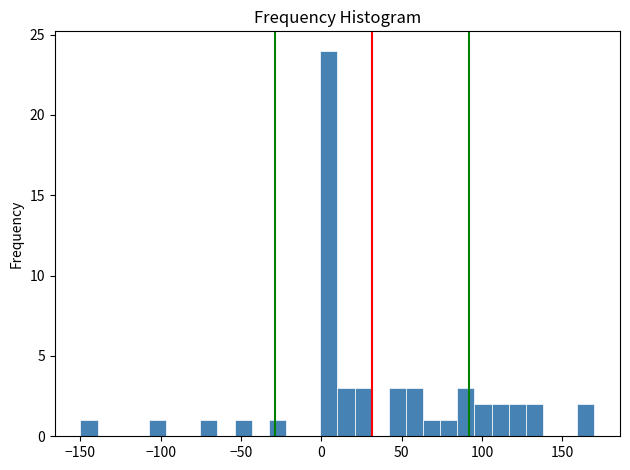

Around what value on the x-axis is the tallest bar? Give the approximate position of its centre, as read against the axis.

5